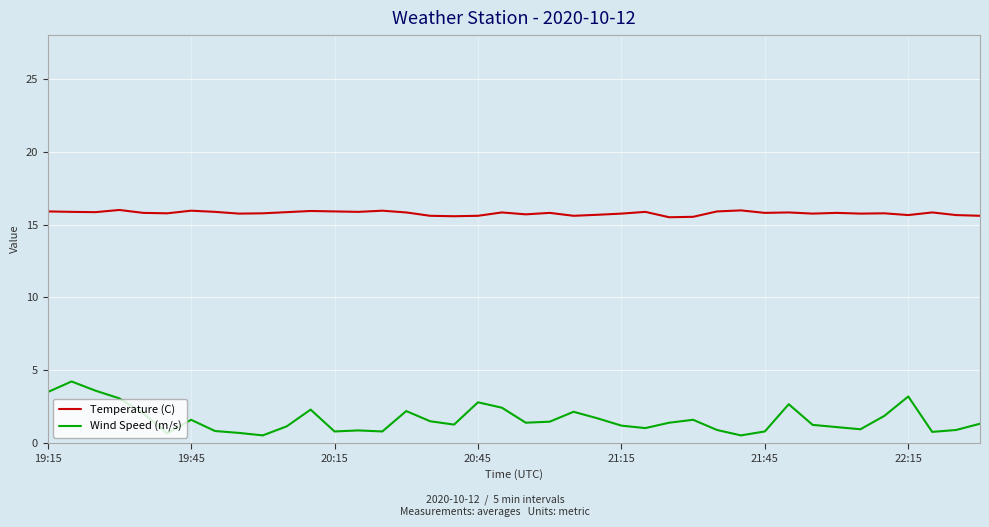

True or false: Wind Speed (m/s) and Temperature (C) cross at least once.

False